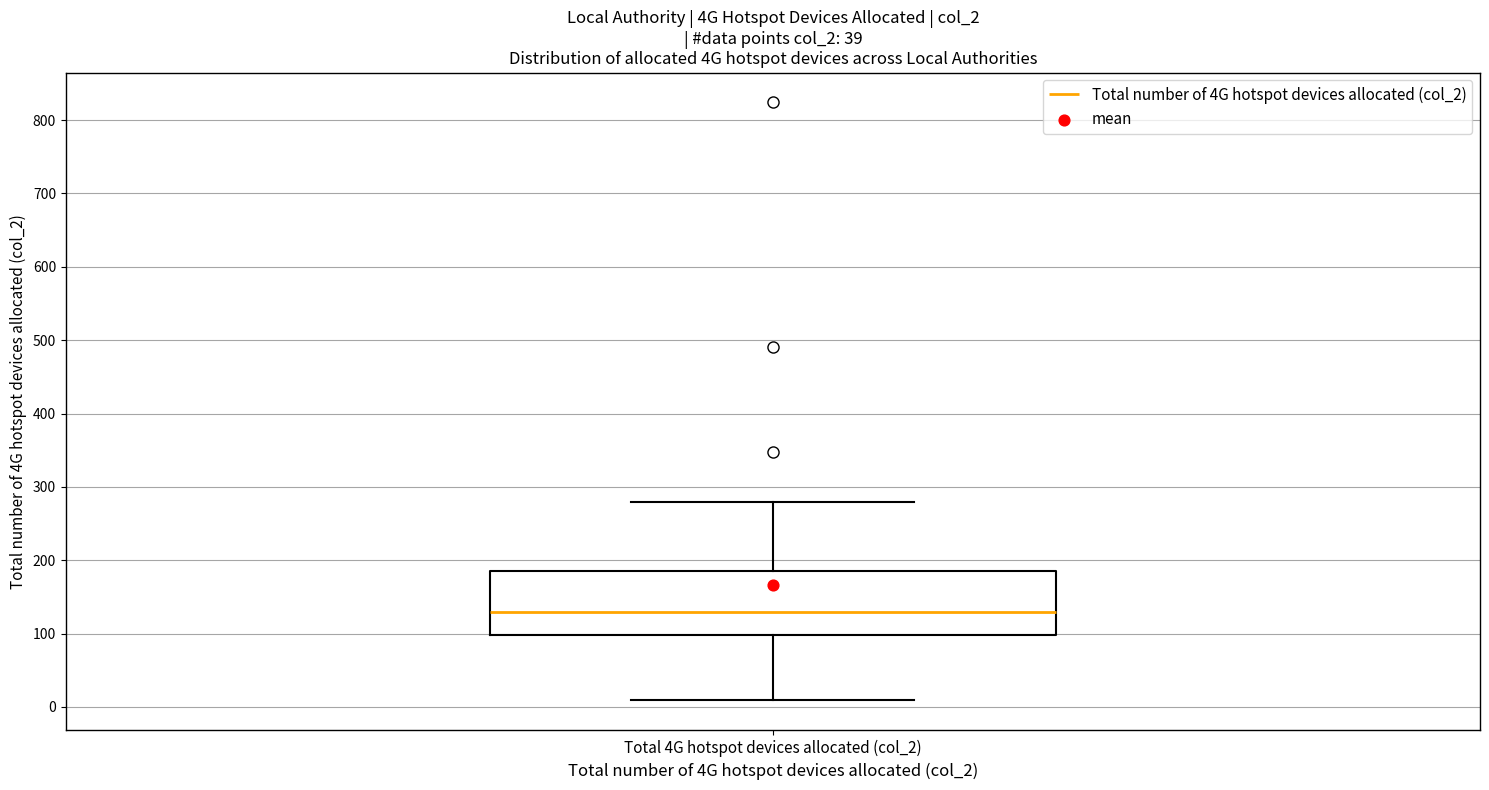

Read this box plot against the y-axis: the position of the median line, the range covered by the box, and the ends of both whiskers. The values are not printed on the chart, so give them approximately, as read against the axis.

median 130, box 100 to 190, whiskers 10 to 280